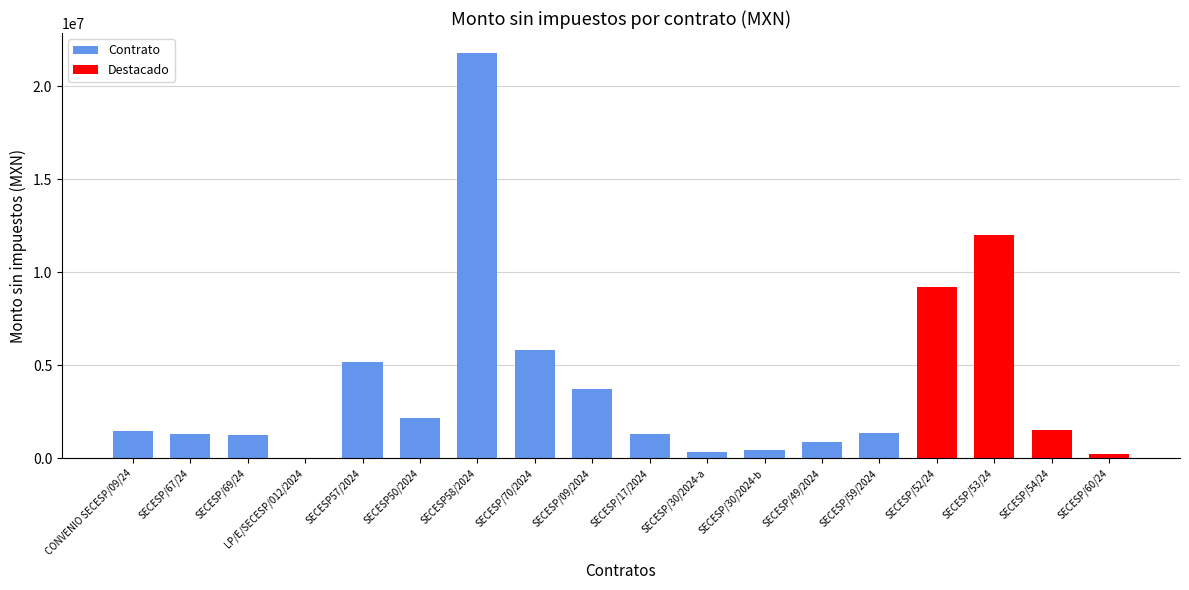

Which has a higher value, SECESP/70/2024 or SECESP58/2024?

SECESP58/2024